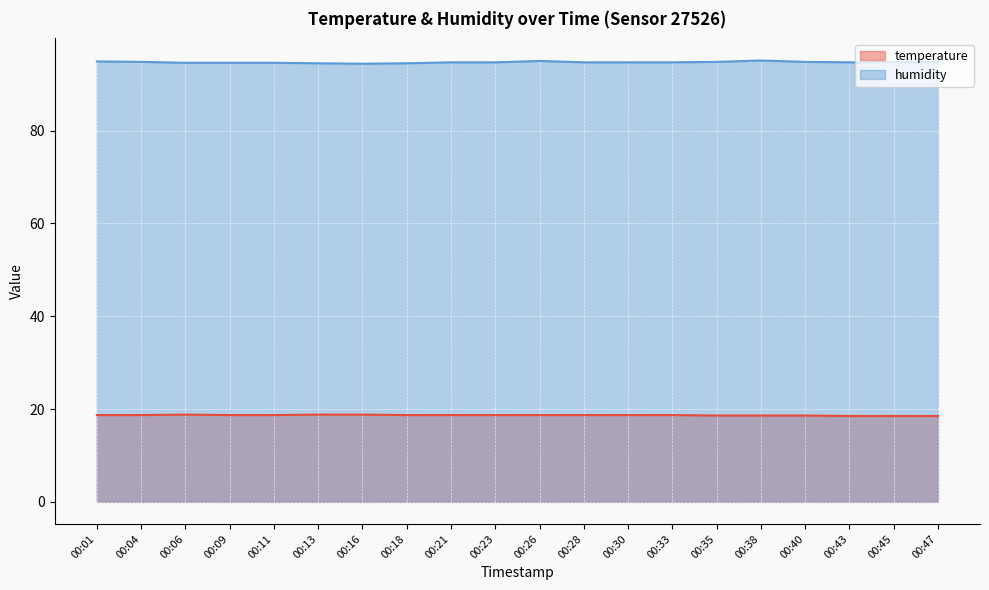

What is the average value of the temperature series?

18.7